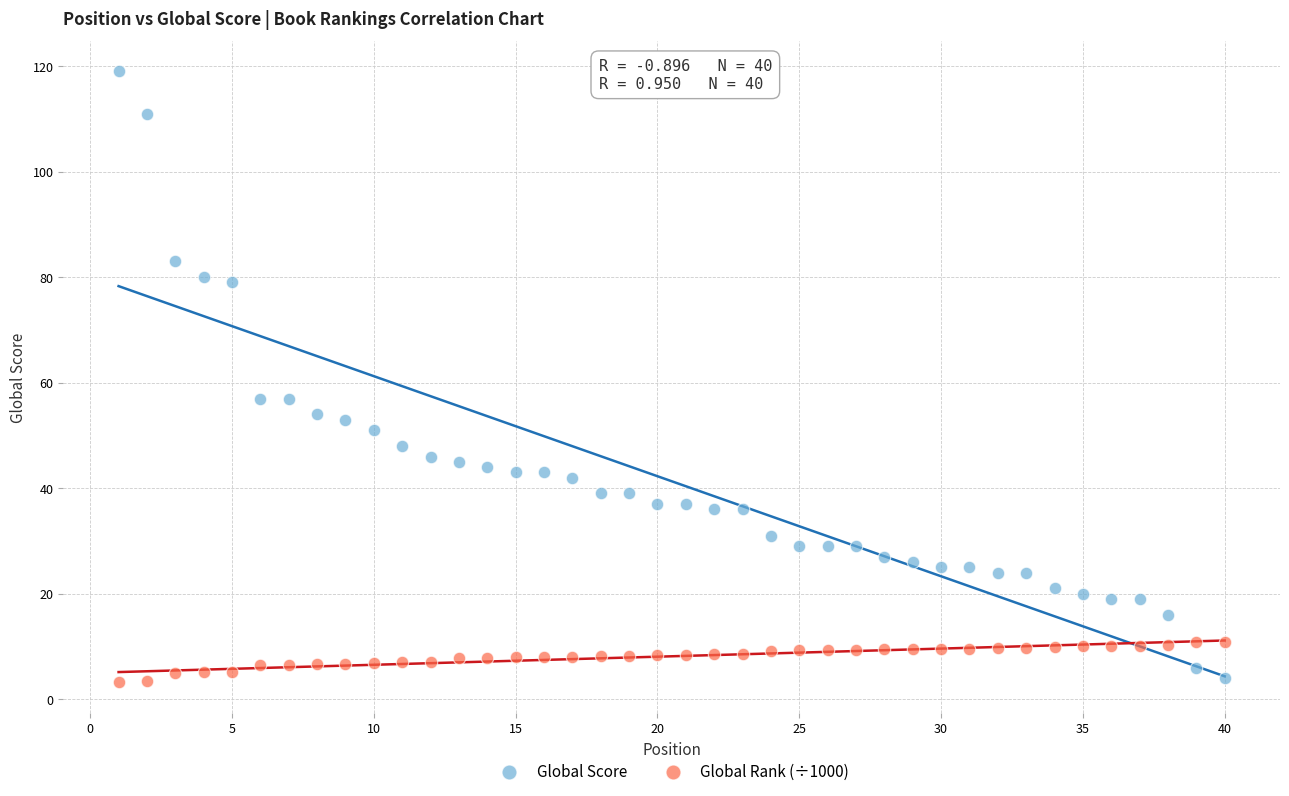

Which series contains the highest Y value?

Global Score